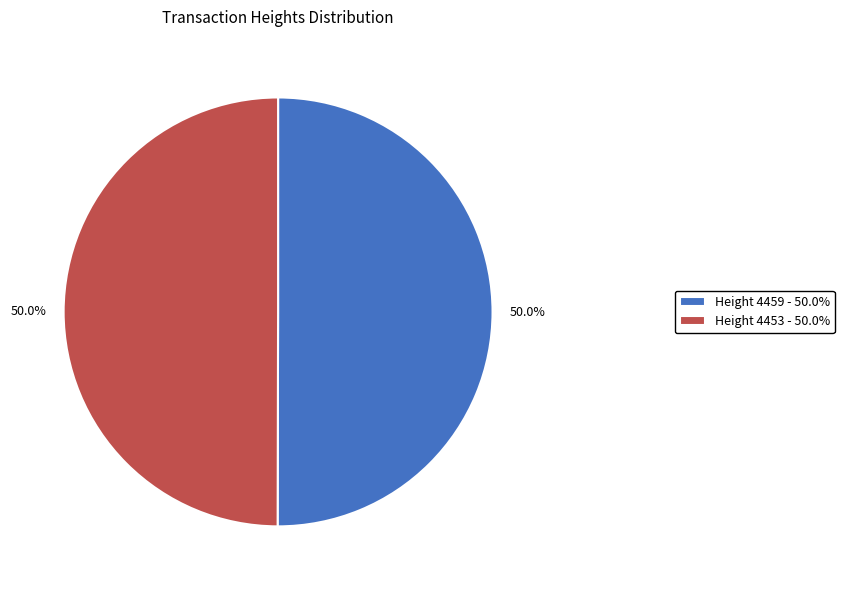

Approximately how many times larger is the value at Height 4459 - 50.0% compared to Height 4453 - 50.0%?

1.0